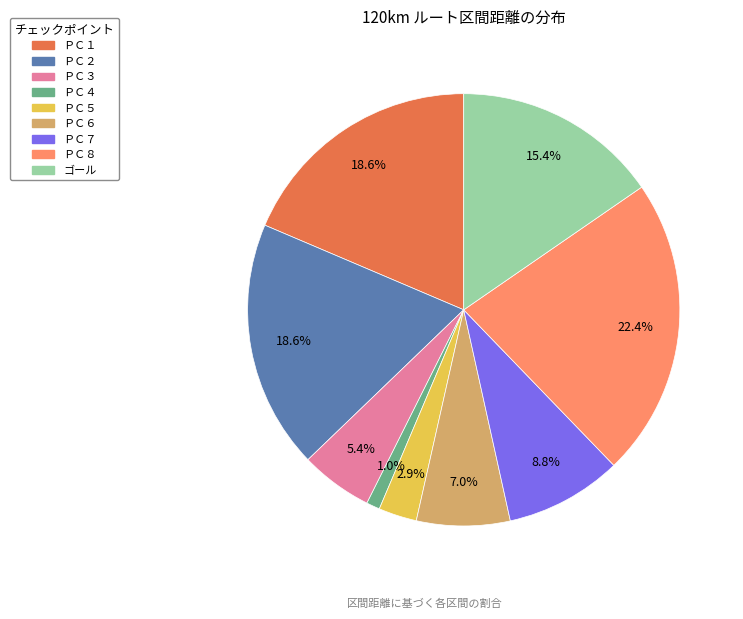

How many slices are in this pie chart?

9